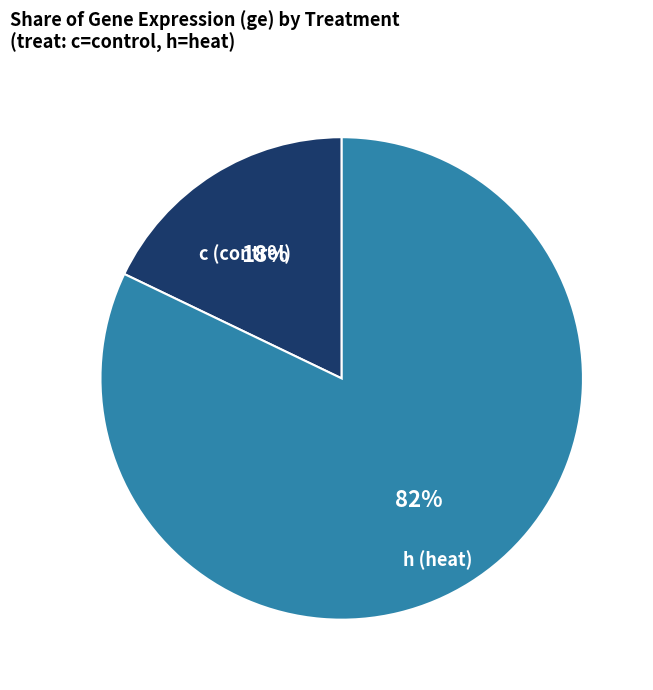

How many slices are in this pie chart?

2